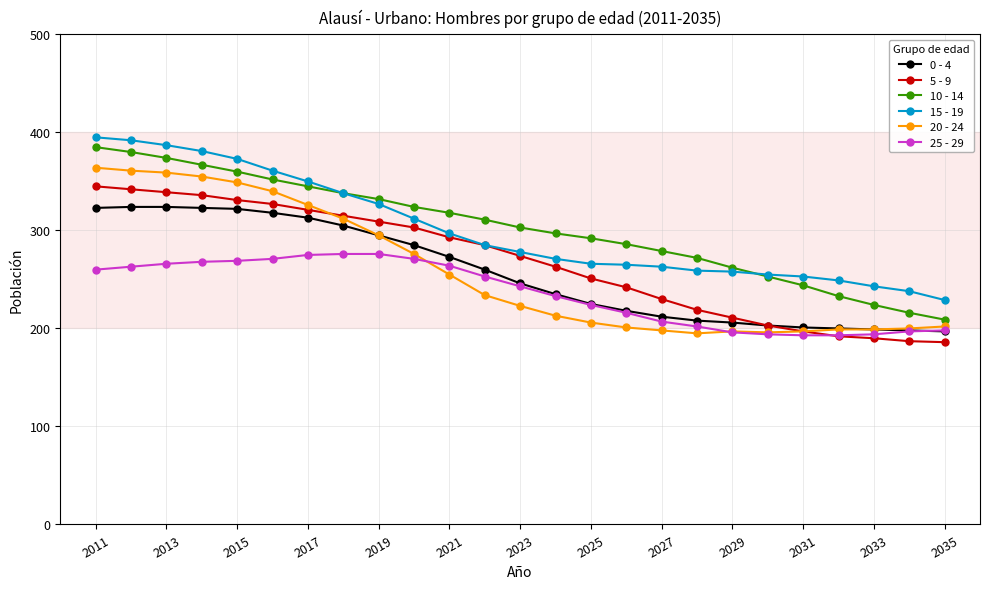

What is the sum of all 0 - 4 values?

6413